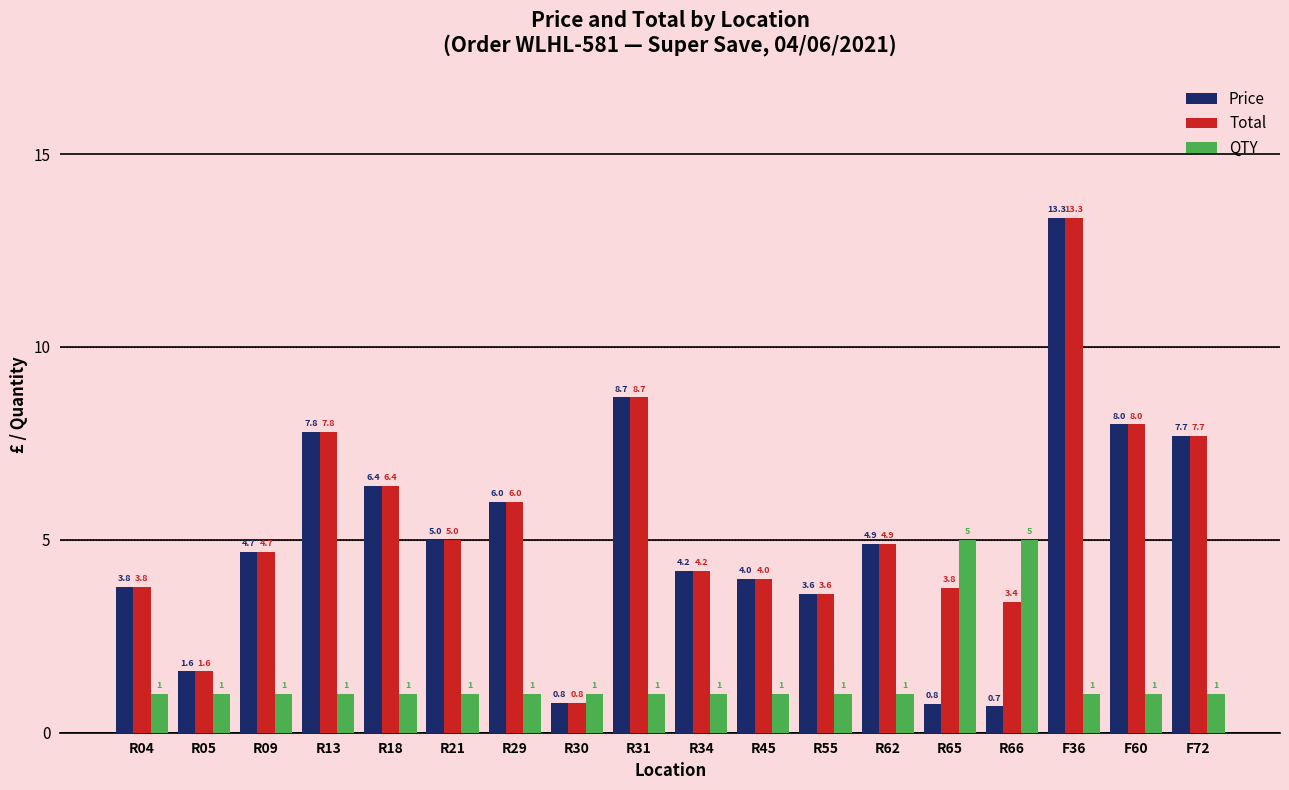

What is the spread (max minus min) of values at R05?

0.6